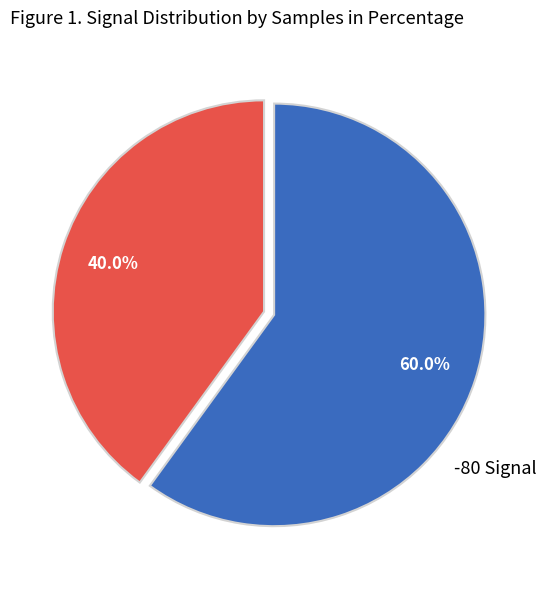

Is there any slice that represents more than half of the pie?

Yes